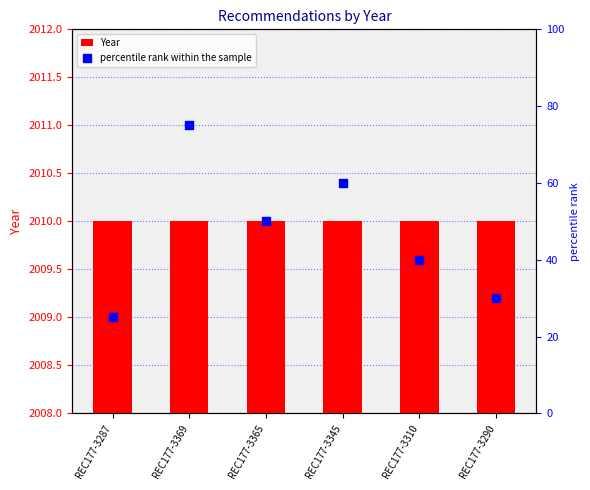

What are all the series names shown in the legend?

Year, percentile rank within the sample